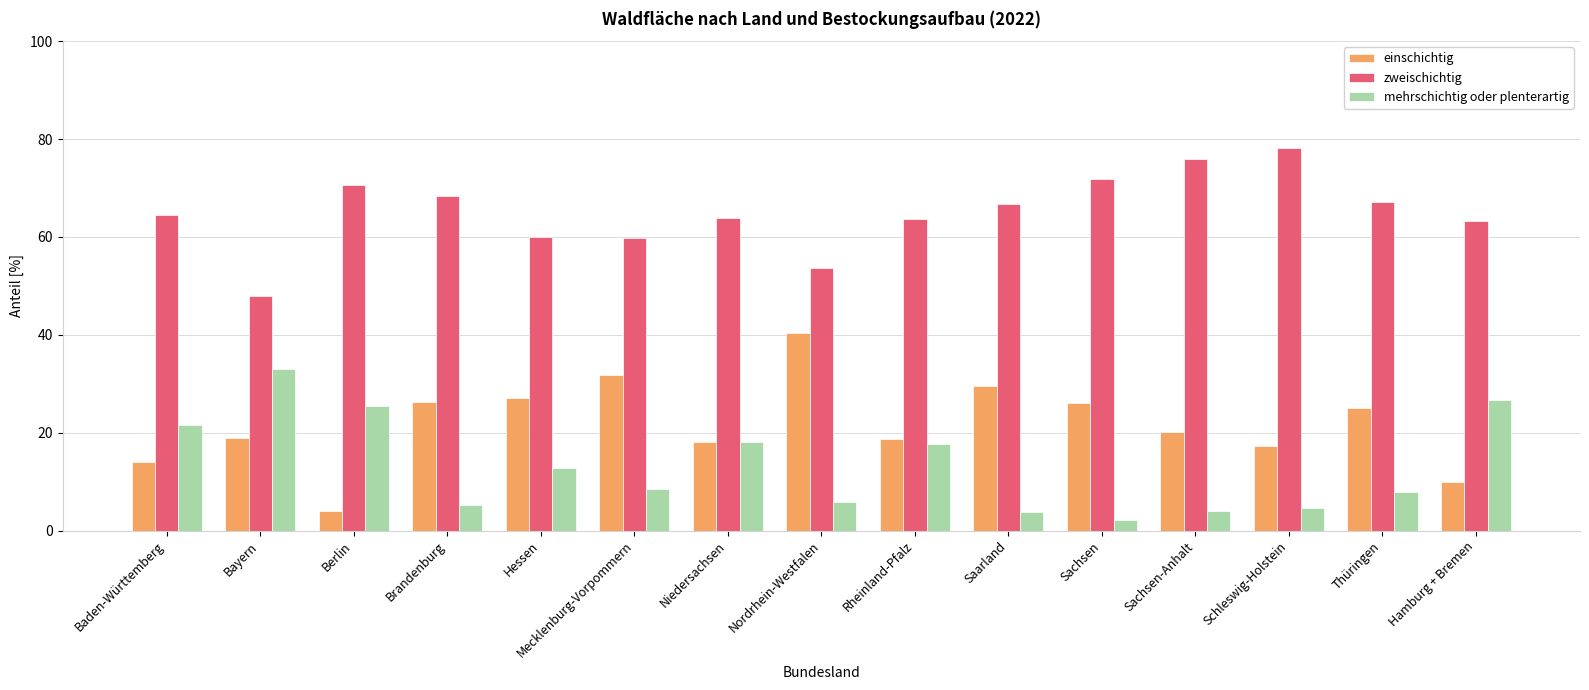

What is the value of the einschichtig bar at the 9th from the left?

18.8